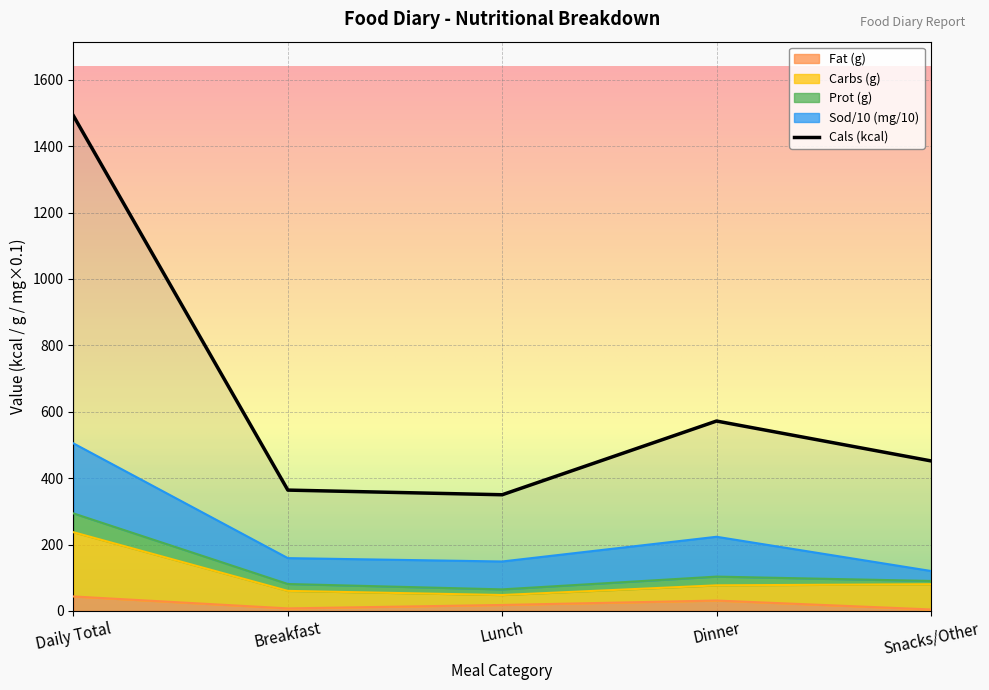

What position from the right is Lunch?

3